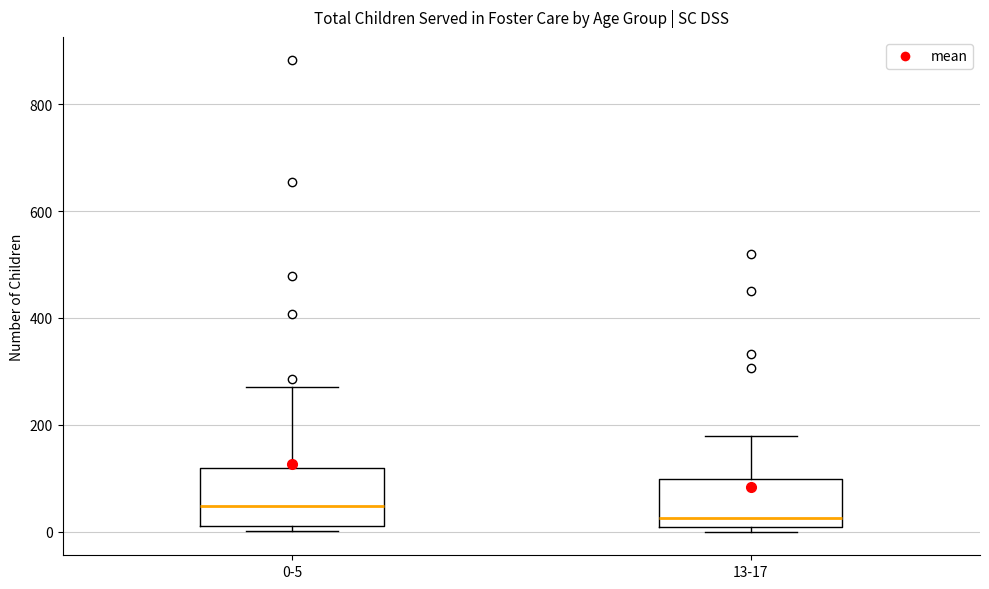

Which box has the highest median line?

0-5